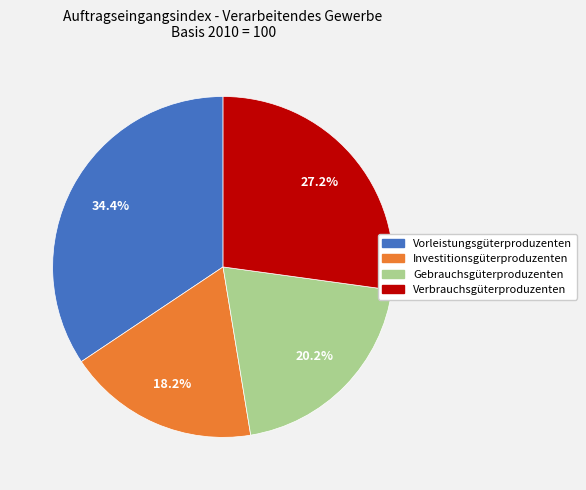

The Gebrauchsgüterproduzenten slice represents 20% of the pie. True or false?

True